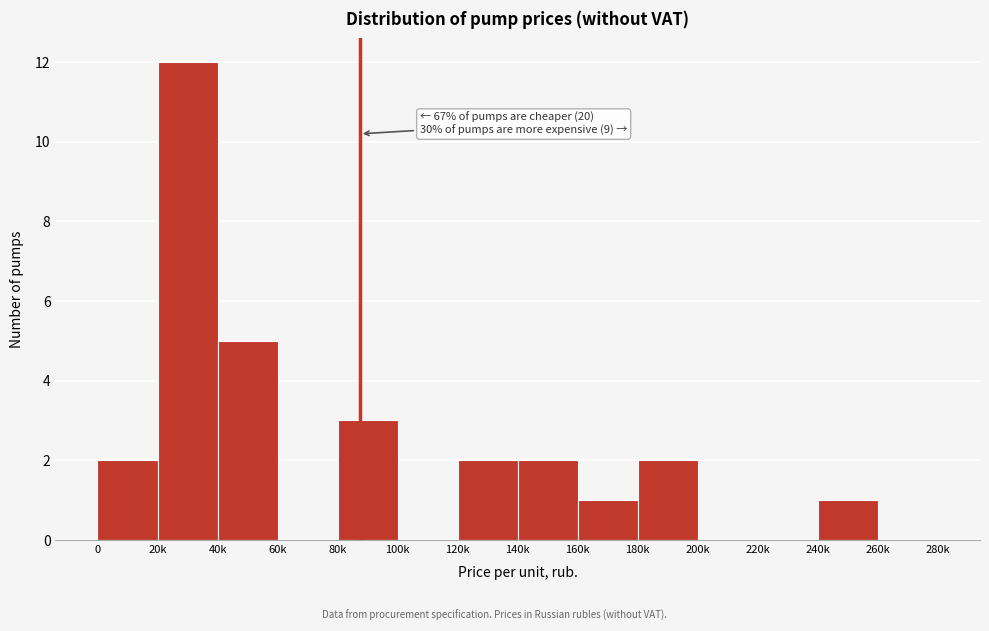

Reading left to right, transcribe all the data shown in this chart.

0=2	20k=12	40k=5	60k=0	80k=3	100k=0	120k=2	140k=2	160k=1	180k=2	200k=0	220k=0	240k=1	260k=0